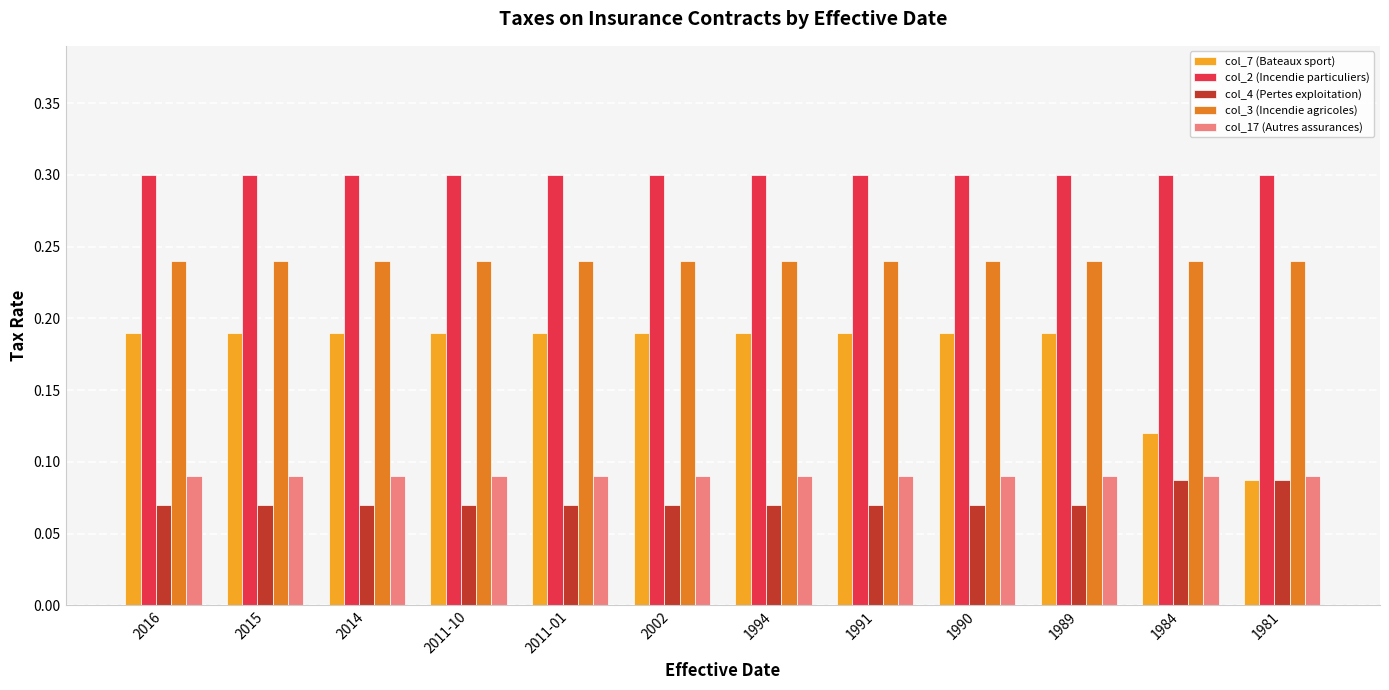

What is the total value across all series at 2014?

0.9